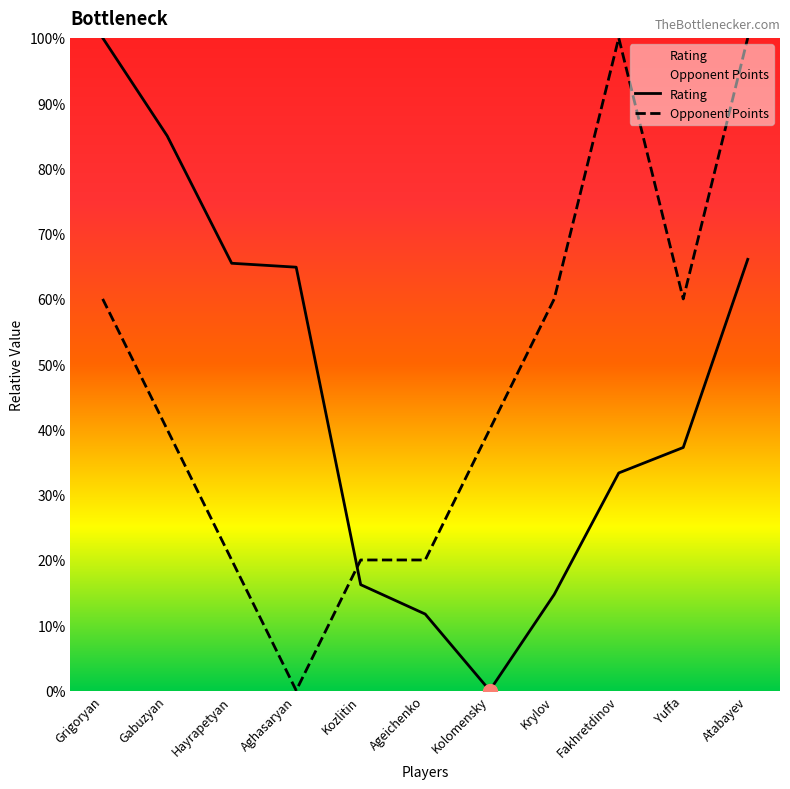

Which series has the widest spread of Y values?

Rating